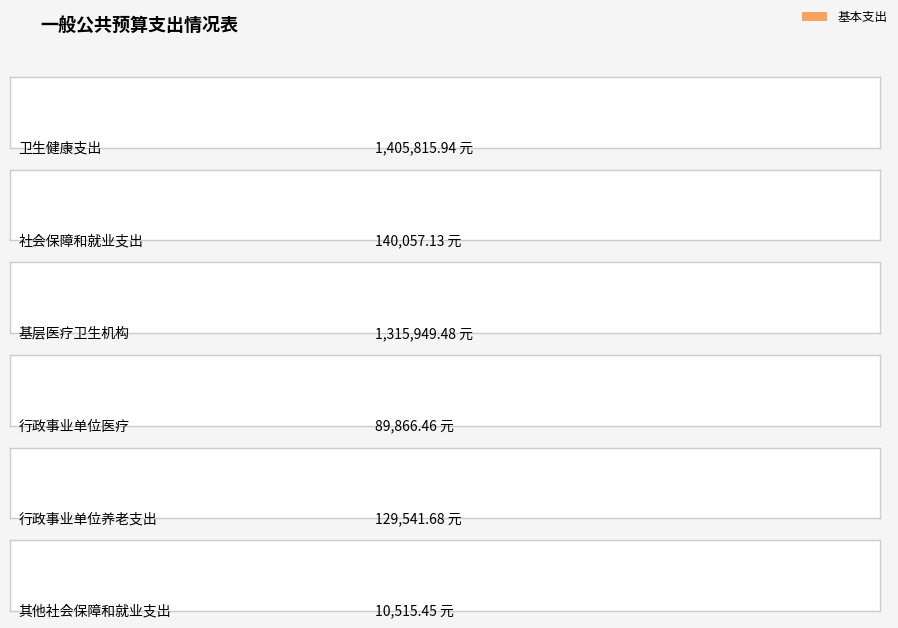

What position from the right is 卫生健康支出?

6